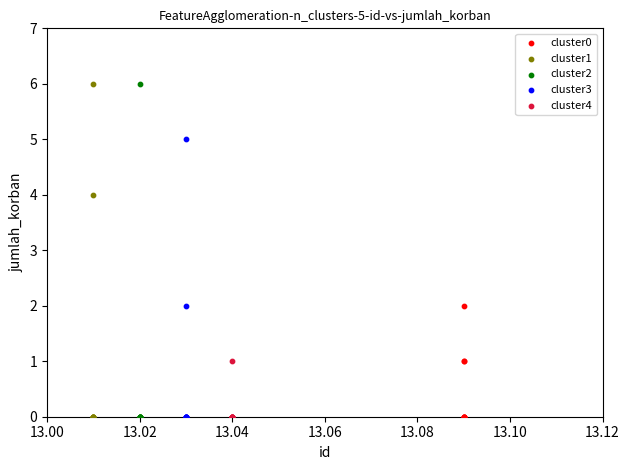

What are all the series names shown in the legend?

cluster0, cluster1, cluster2, cluster3, cluster4